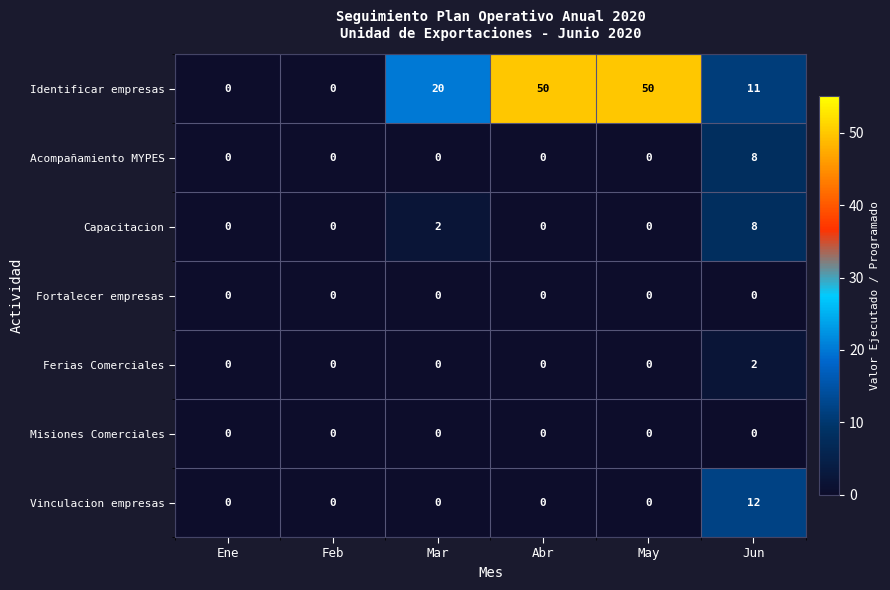

Which series has the widest spread of values?

Identificar empresas